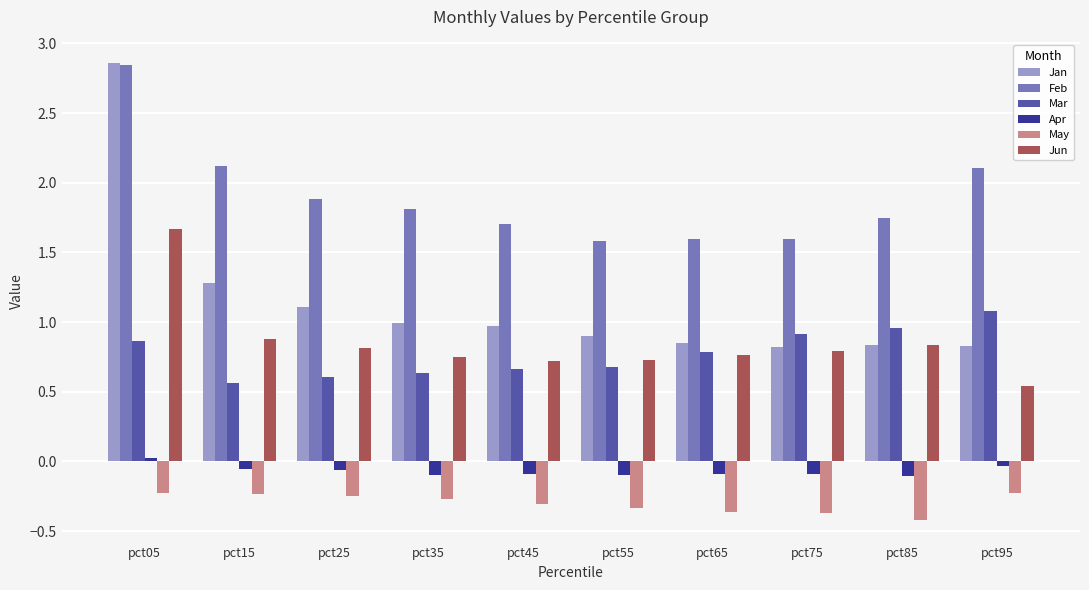

The value of Mar at pct25 is 0.6. True or false?

True